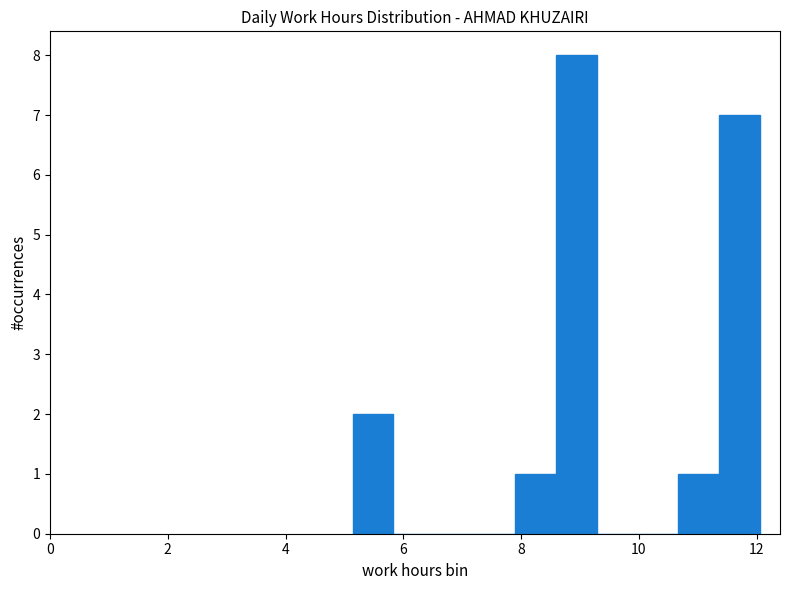

Around what value on the x-axis is the tallest bar? Give the approximate position of its centre, as read against the axis.

9.0